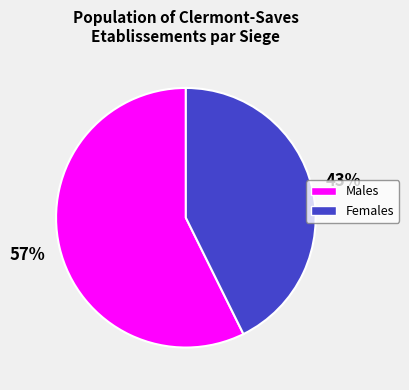

Is there any slice that represents more than half of the pie?

Yes